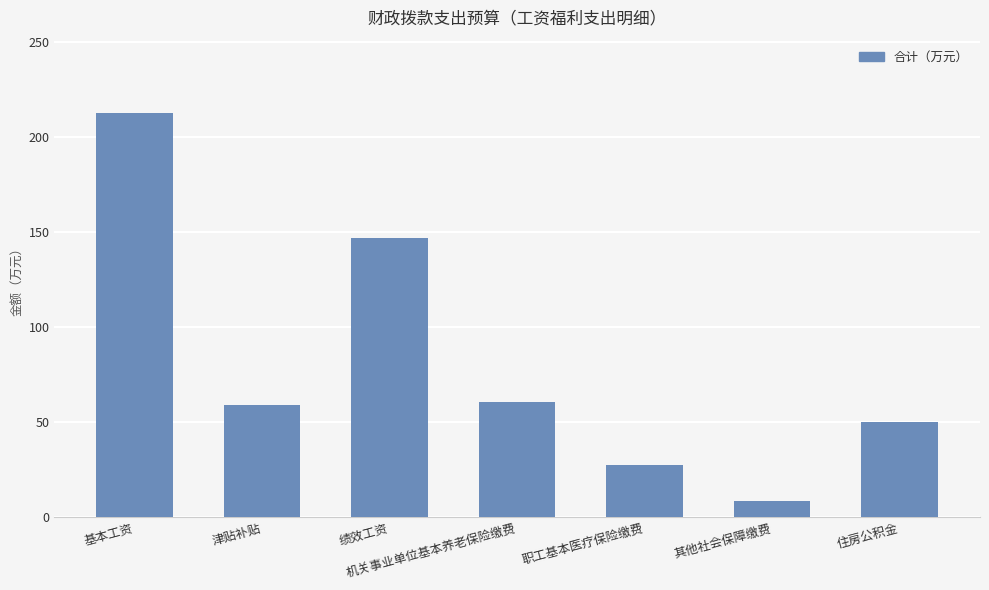

Are the bars grouped side by side (vs. stacked)?

No